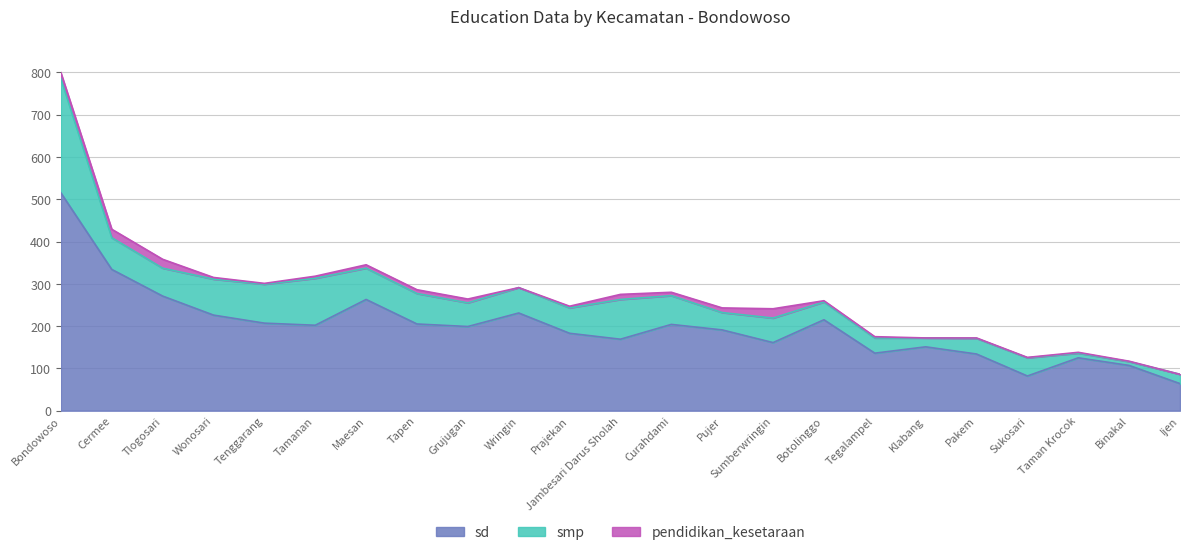

Between Cermee and Pakem, which series saw the biggest shift?

sd